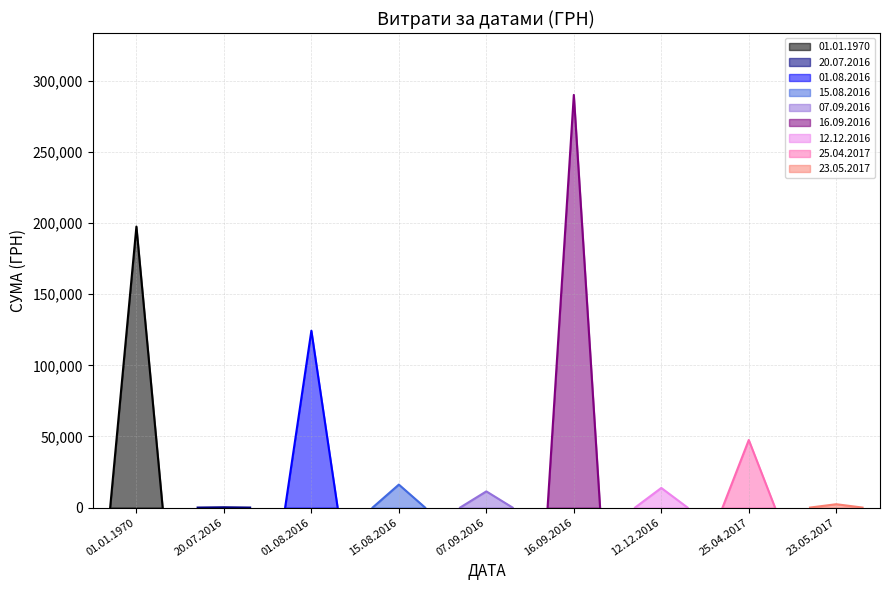

List the labels in order of value, largest first.

16.09.2016, 01.01.1970, 01.08.2016, 25.04.2017, 15.08.2016, 12.12.2016, 07.09.2016, 23.05.2017, 20.07.2016